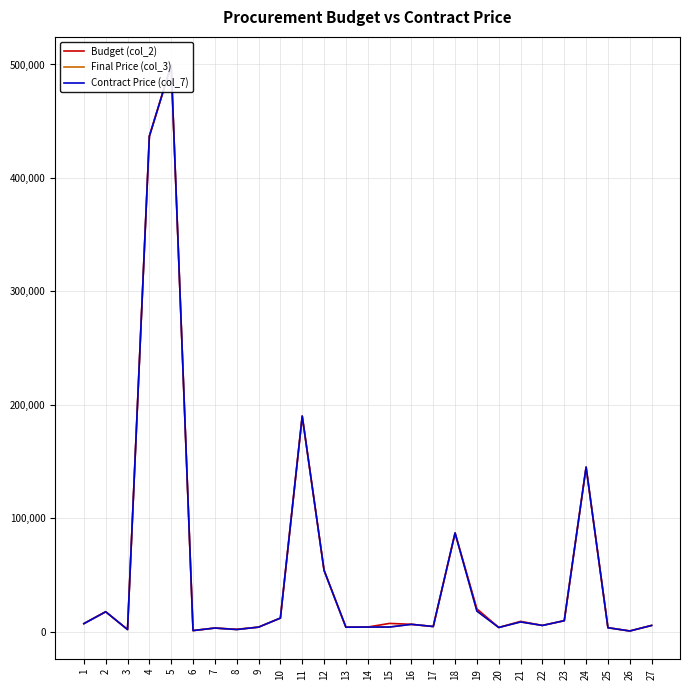

Does the chart display data point markers on the line(s)?

No